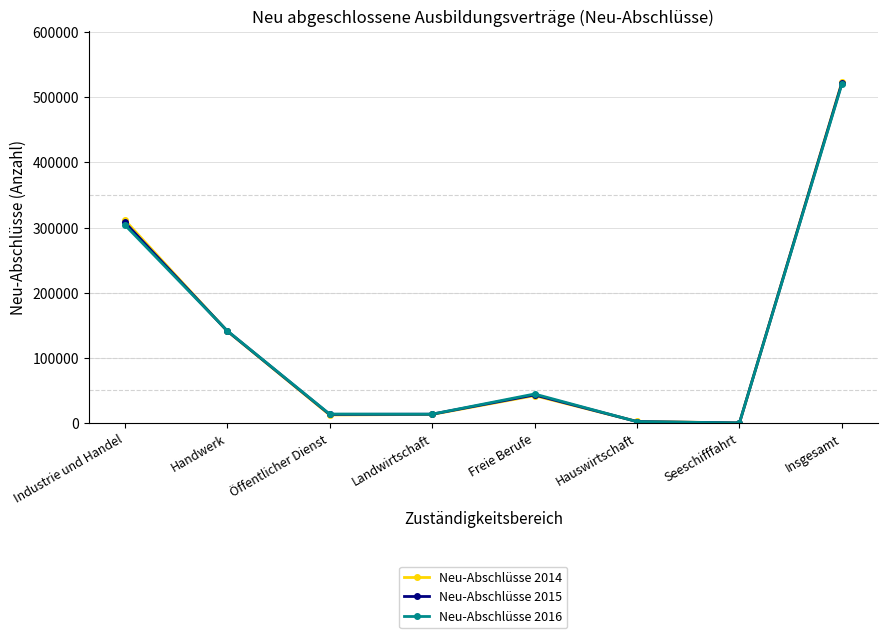

Read the Neu-Abschlüsse 2016 value at Landwirtschaft, to the nearest 100.

13600